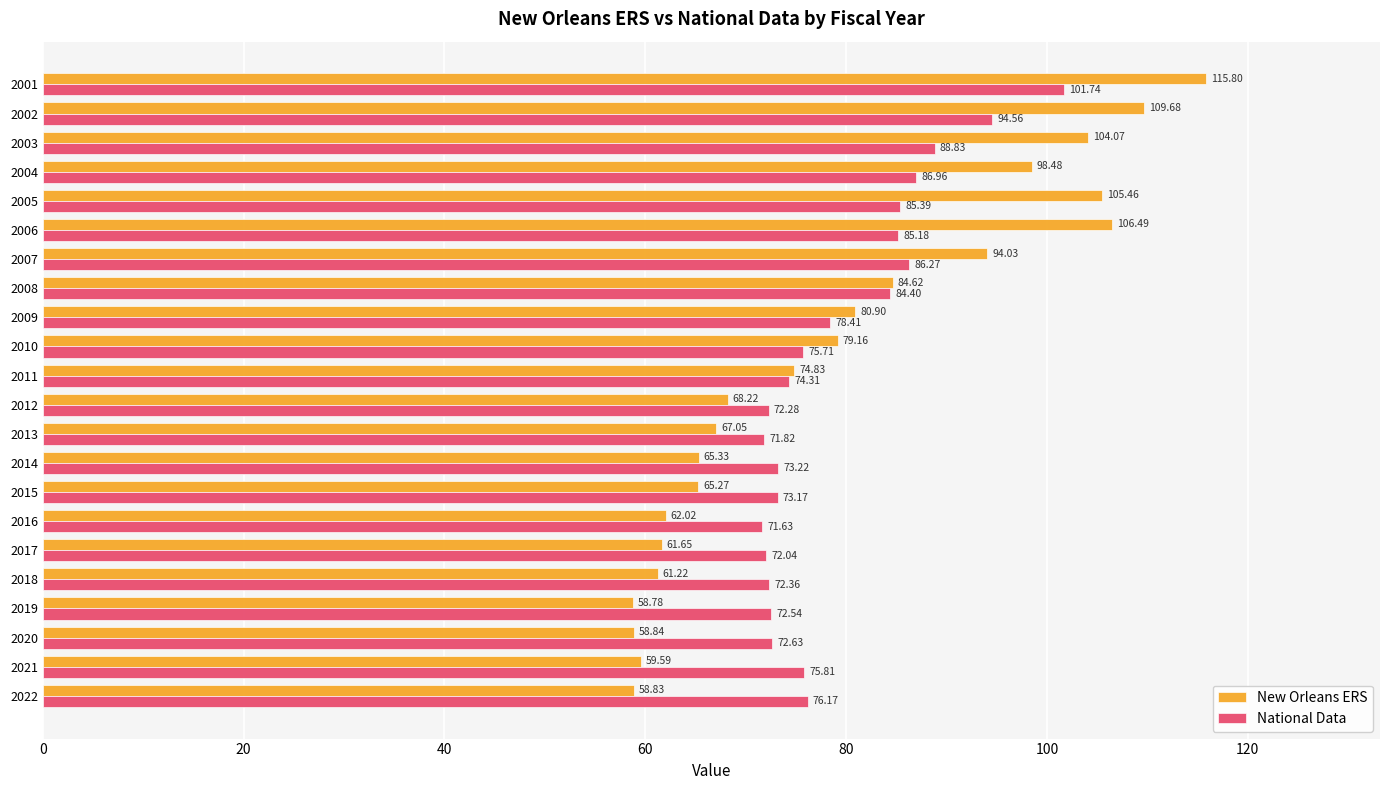

What is the total value across all series at 2010?

154.9